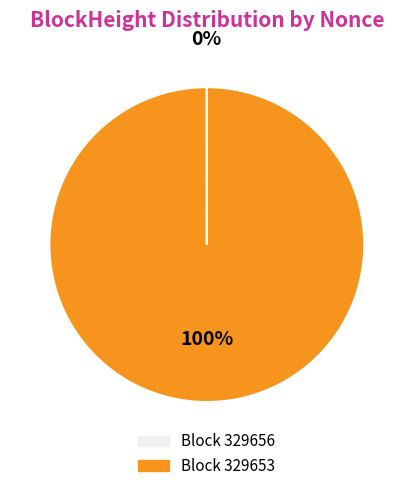

Is there any slice that represents more than half of the pie?

Yes